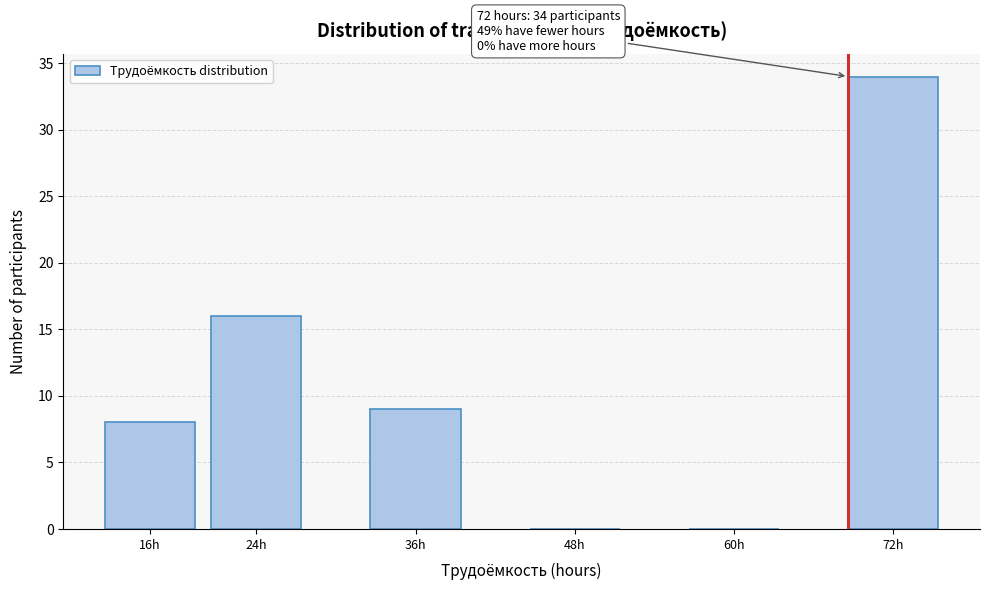

Reading left to right, what are all the values shown in this chart?

16h=8	24h=16	36h=9	48h=0	60h=0	72h=34